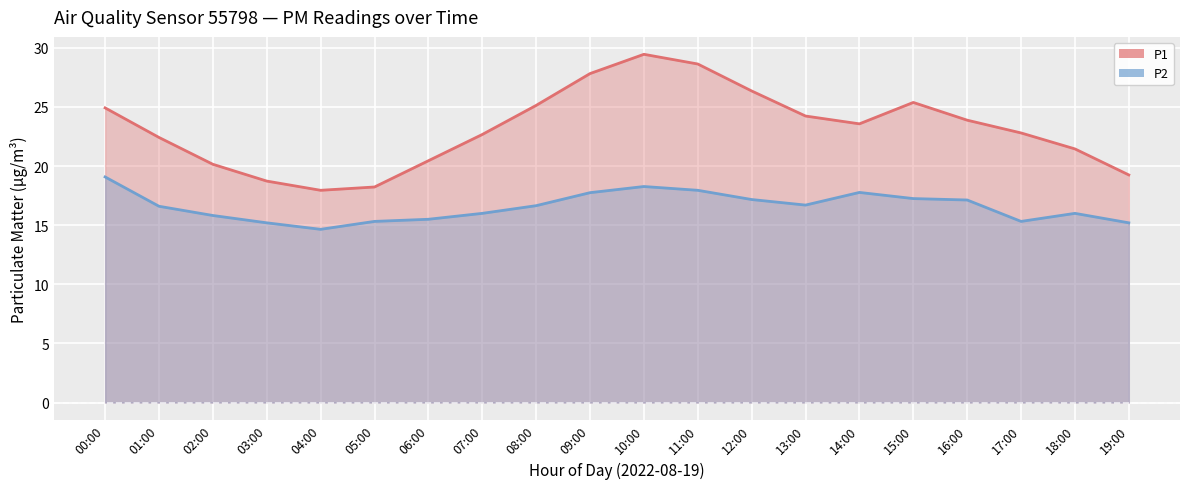

At which category does P2 reach its first local peak?

10:00